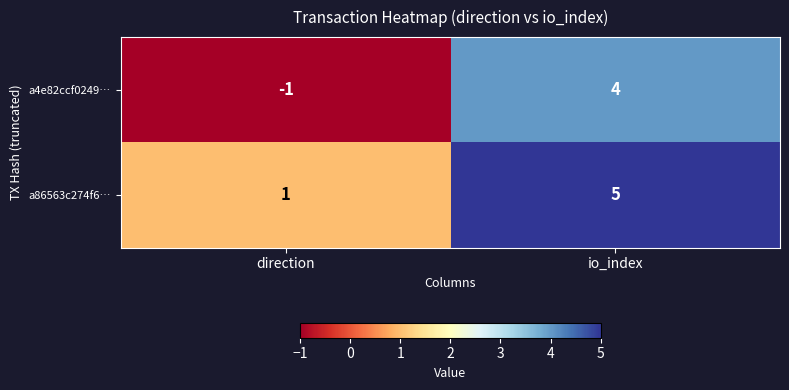

What is the difference between the a4e82ccf0249… values at io_index and direction?

5